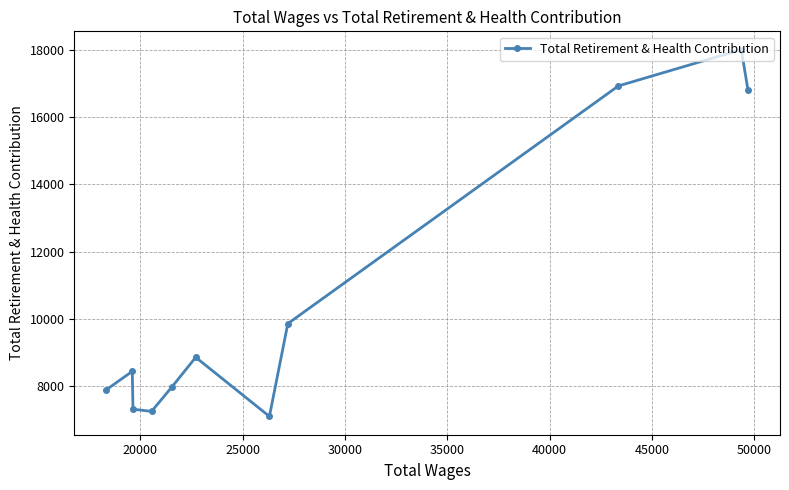

What is the sum of all values?

116496